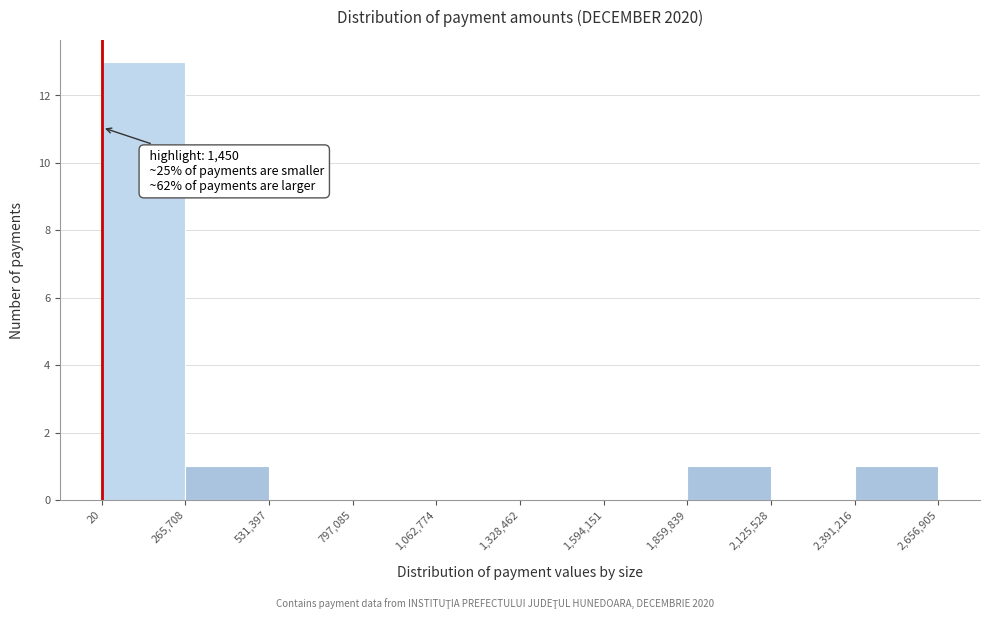

Over which range of the x-axis is the bar tallest?

20 to 265,708